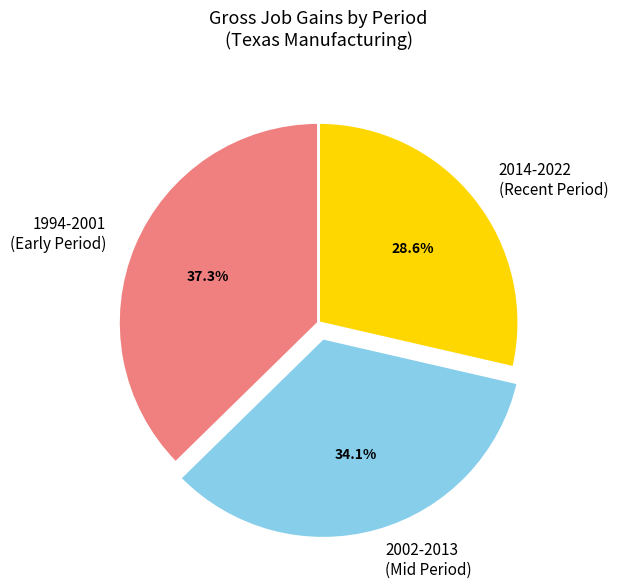

Approximately how many times larger is the value at 2002-2013 (Mid Period) compared to 2014-2022 (Recent Period)?

1.2